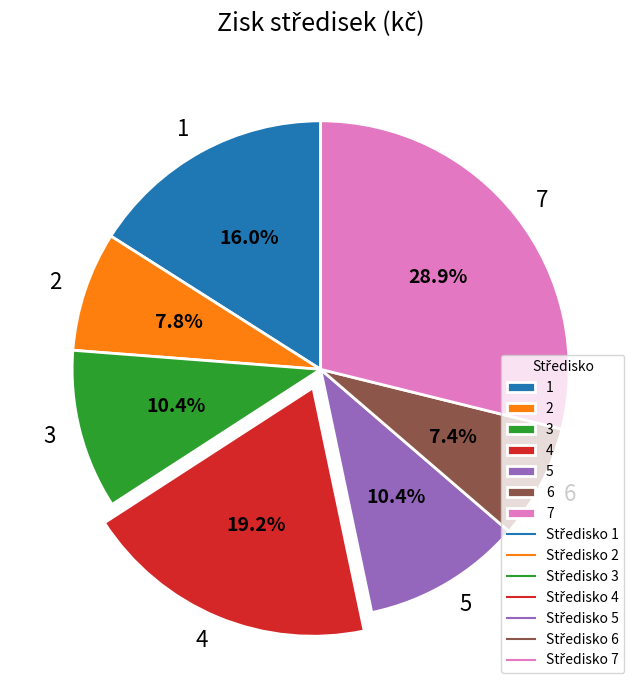

What percentage is NOT represented by 5?

89.6%